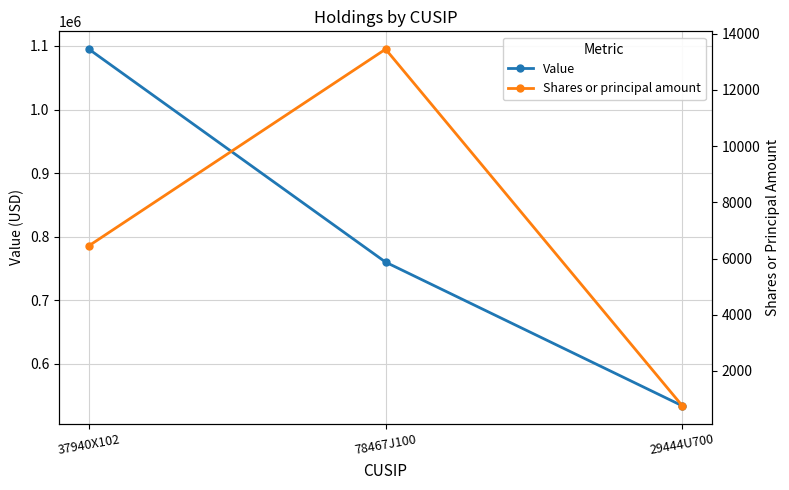

How many lines are shown in the chart?

2